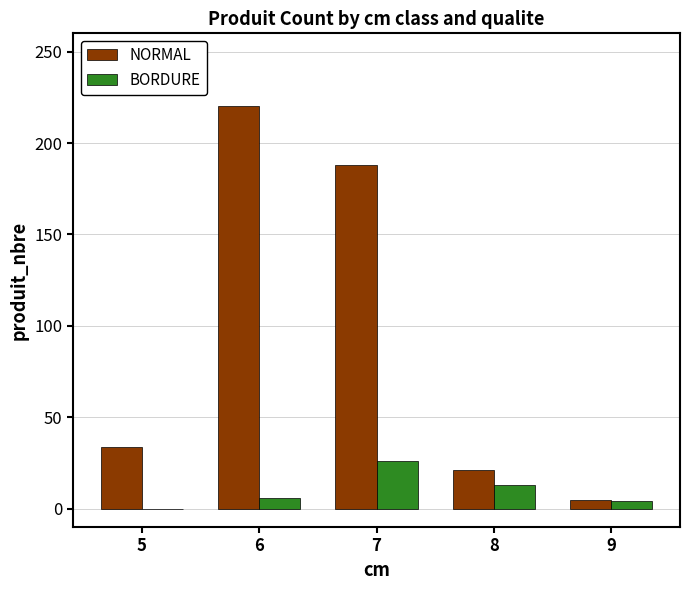

What is the total value across all series at 6?

226